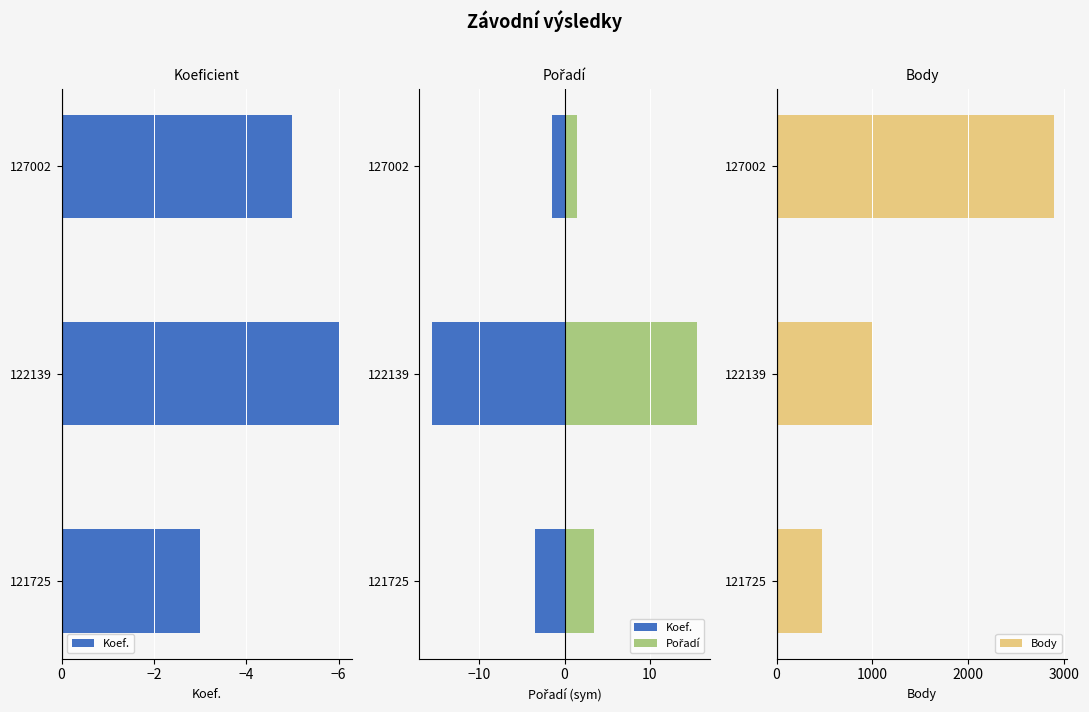

Which series has the largest total across all categories?

Body